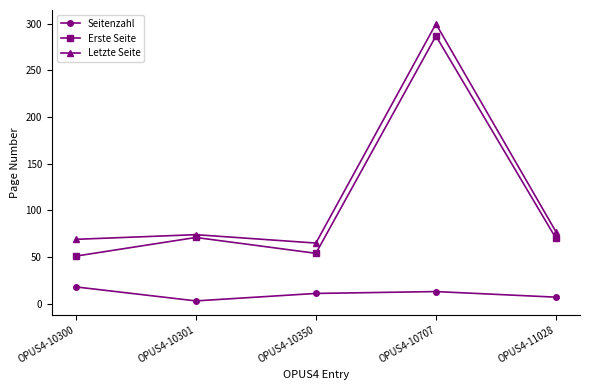

What is the sum of the Letzte Seite values at OPUS4-11028 and OPUS4-10301?

151